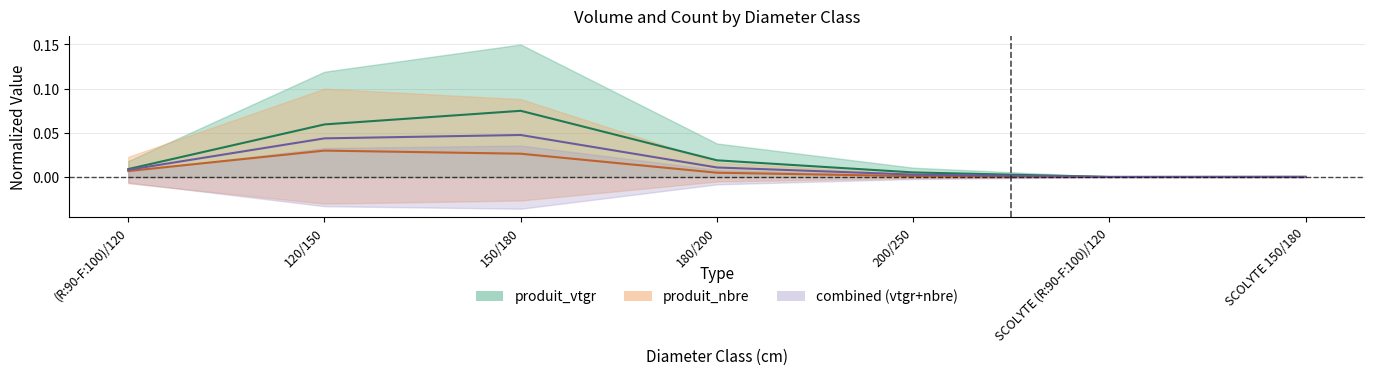

Reading left to right, transcribe all the data shown in this chart.

produit_vtgr: (R:90-F:100)/120=0.0	120/150=0.1	150/180=0.1	180/200=0.0	200/250=0.0	SCOLYTE (R:90-F:100)/120=0.0	SCOLYTE 150/180=0.0
produit_nbre: (R:90-F:100)/120=0.0	120/150=0.0	150/180=0.0	180/200=0.0	200/250=0.0	SCOLYTE (R:90-F:100)/120=0.0	SCOLYTE 150/180=0.0